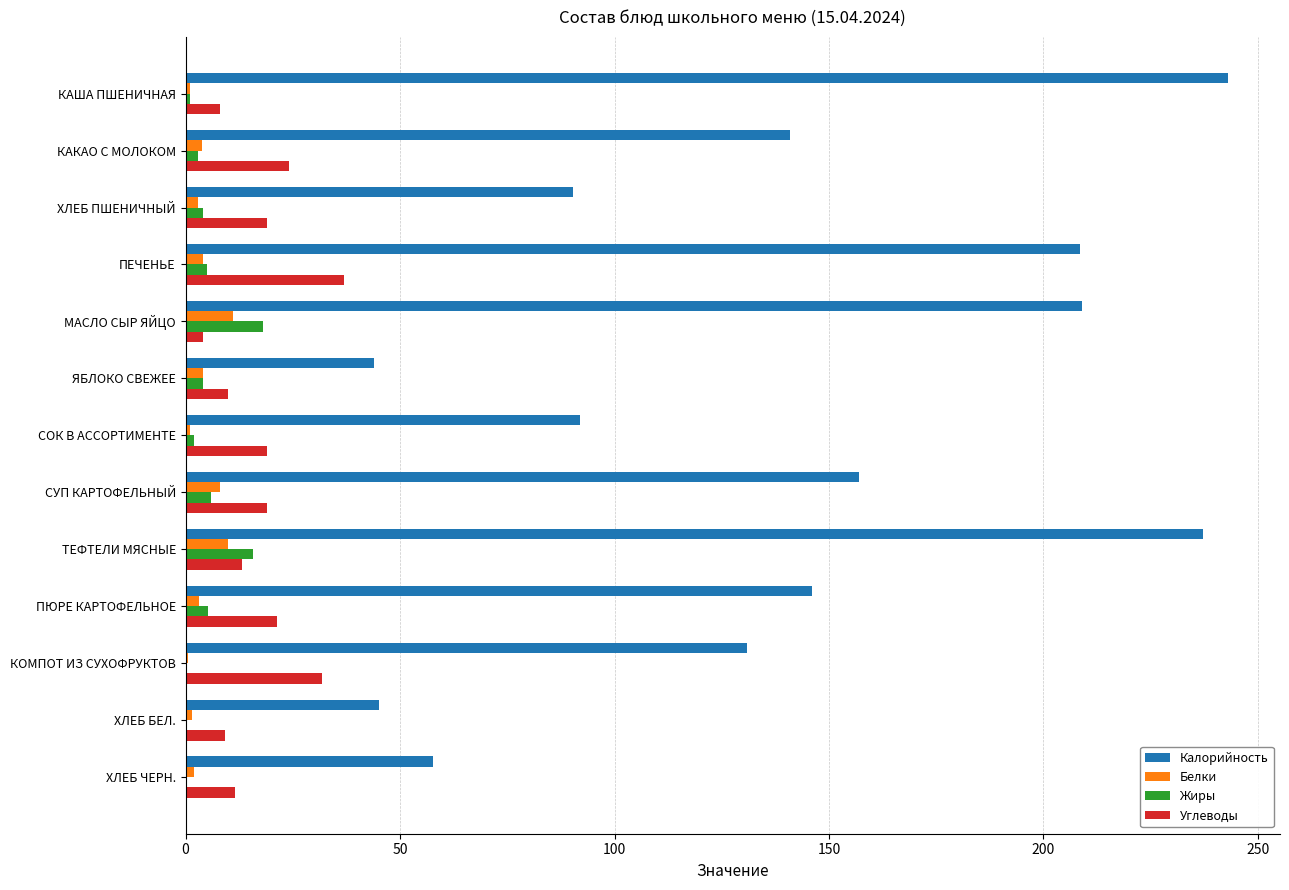

True or false: Углеводы has a value of 21.4 at ПЮРЕ КАРТОФЕЛЬНОЕ.

True